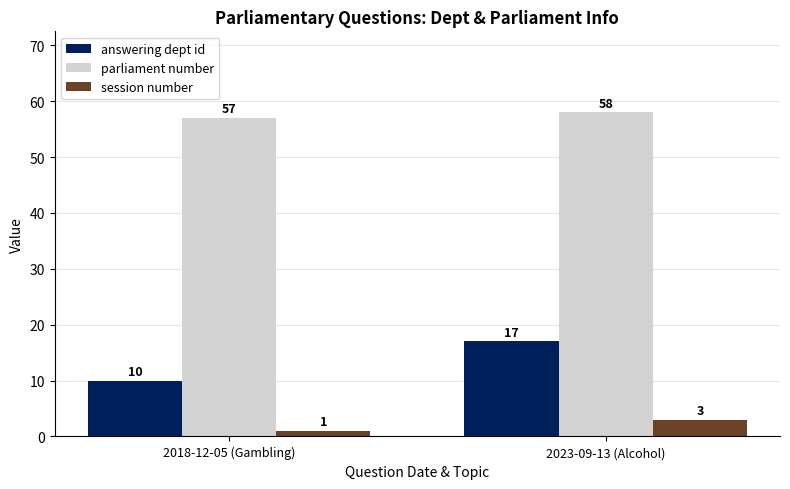

What is the sum of the session number values at 2023-09-13 (Alcohol) and 2018-12-05 (Gambling)?

4